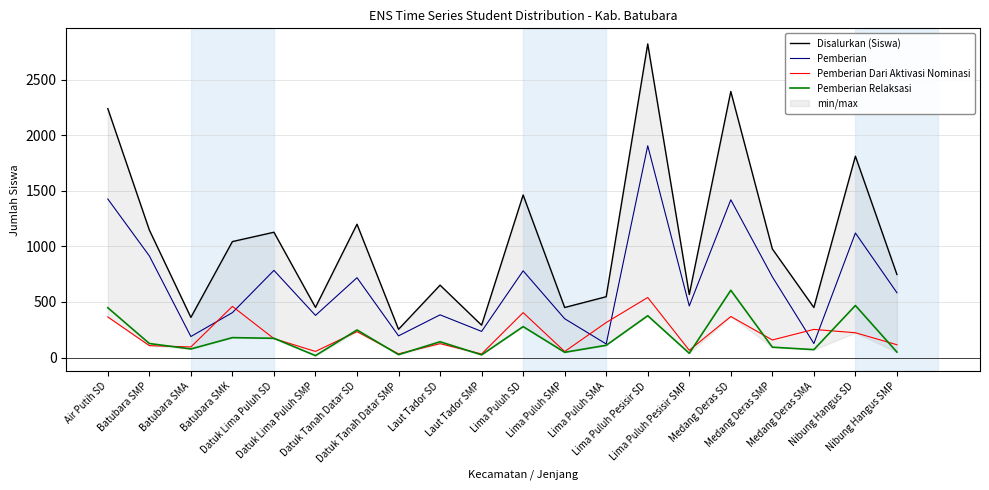

How many interior local valleys does the Pemberian Relaksasi series have?

7